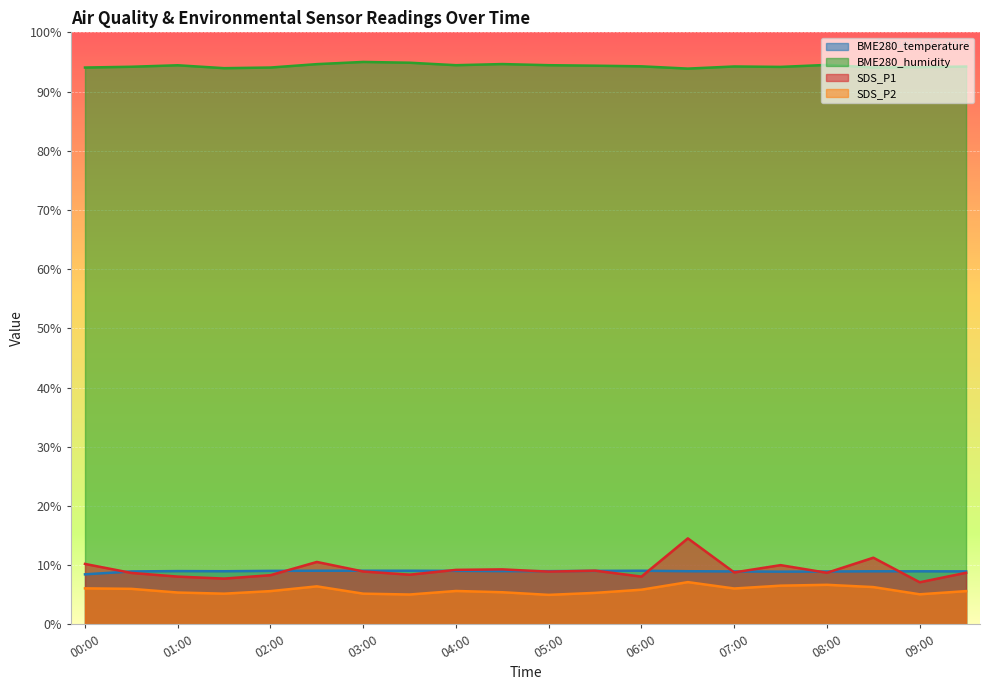

How many series are shown in this chart?

4